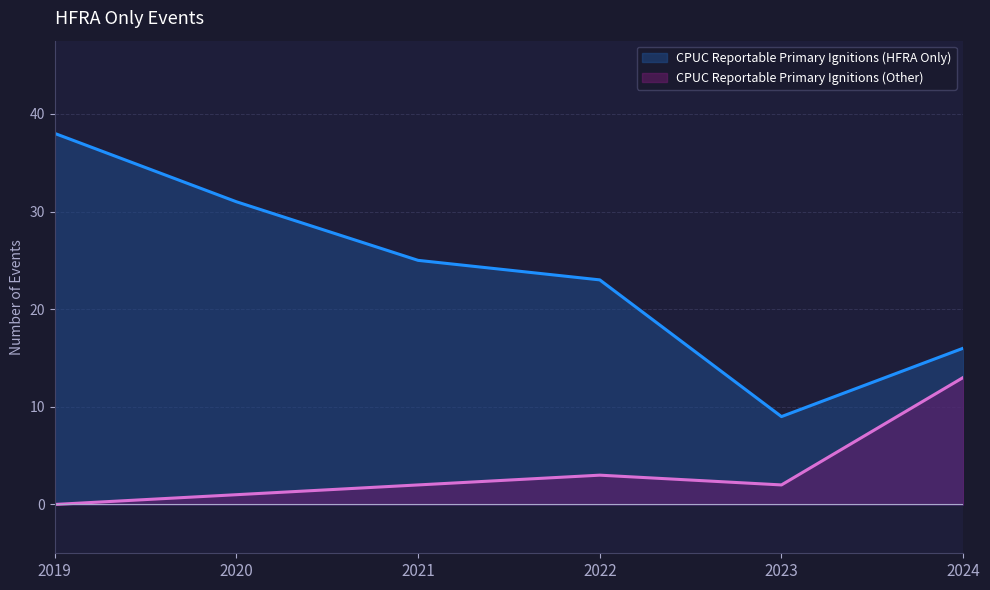

Rank the series at 2019 from highest to lowest value.

CPUC Reportable Primary Ignitions (HFRA Only), CPUC Reportable Primary Ignitions (Other)